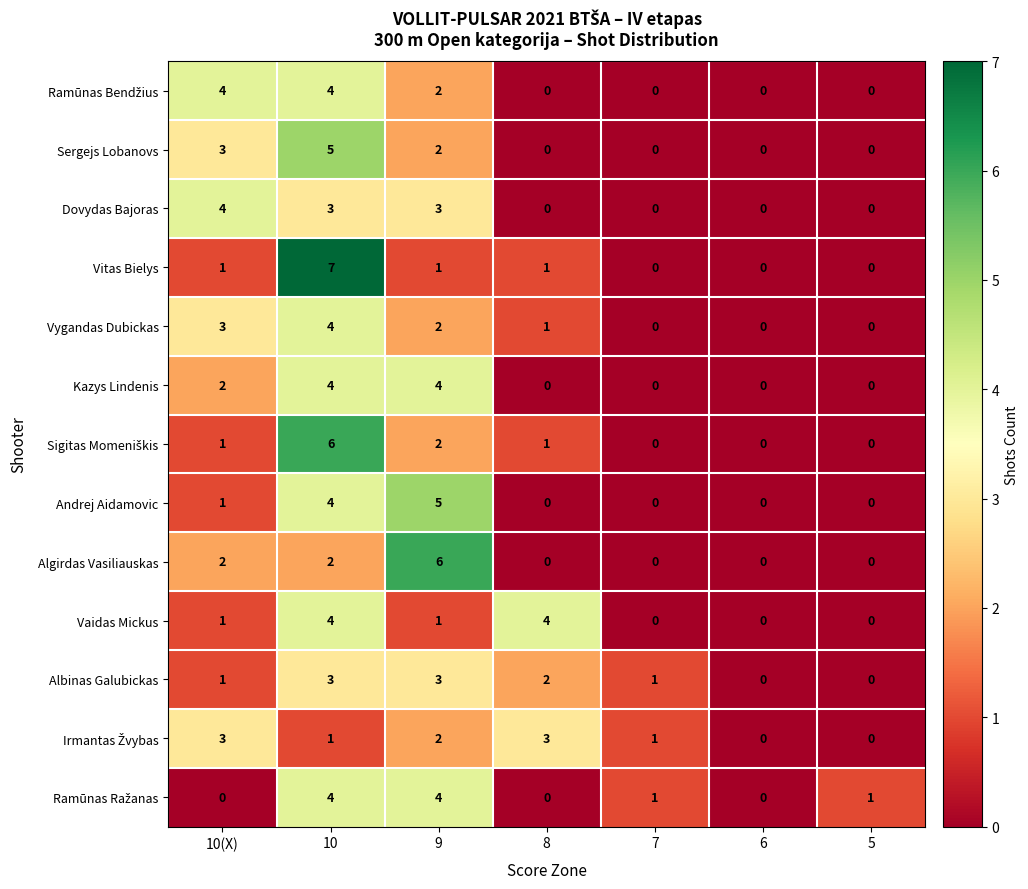

The Sergejs Lobanovs series shows 0 at 7. True or false?

True